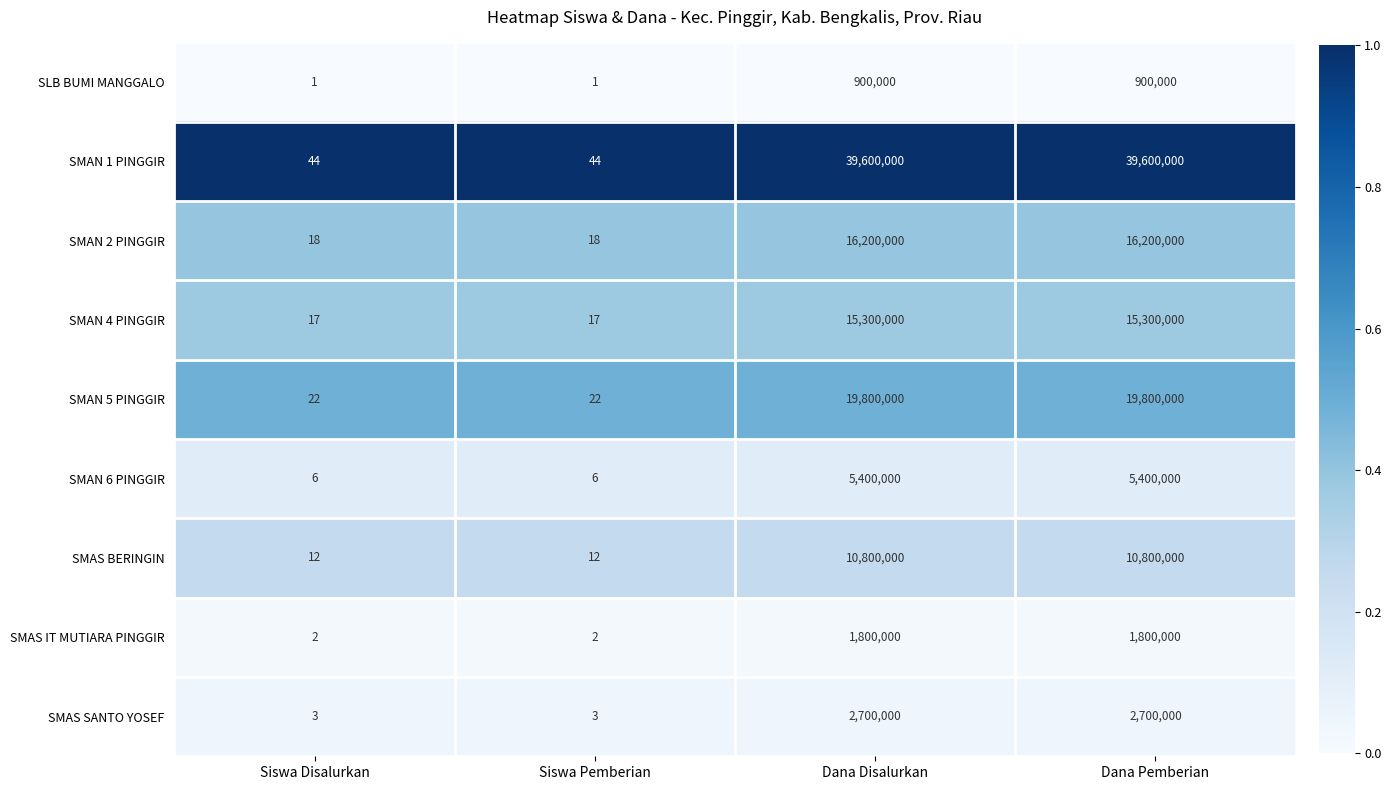

The SMAN 6 PINGGIR series shows 3466401 at Dana Pemberian. True or false?

False